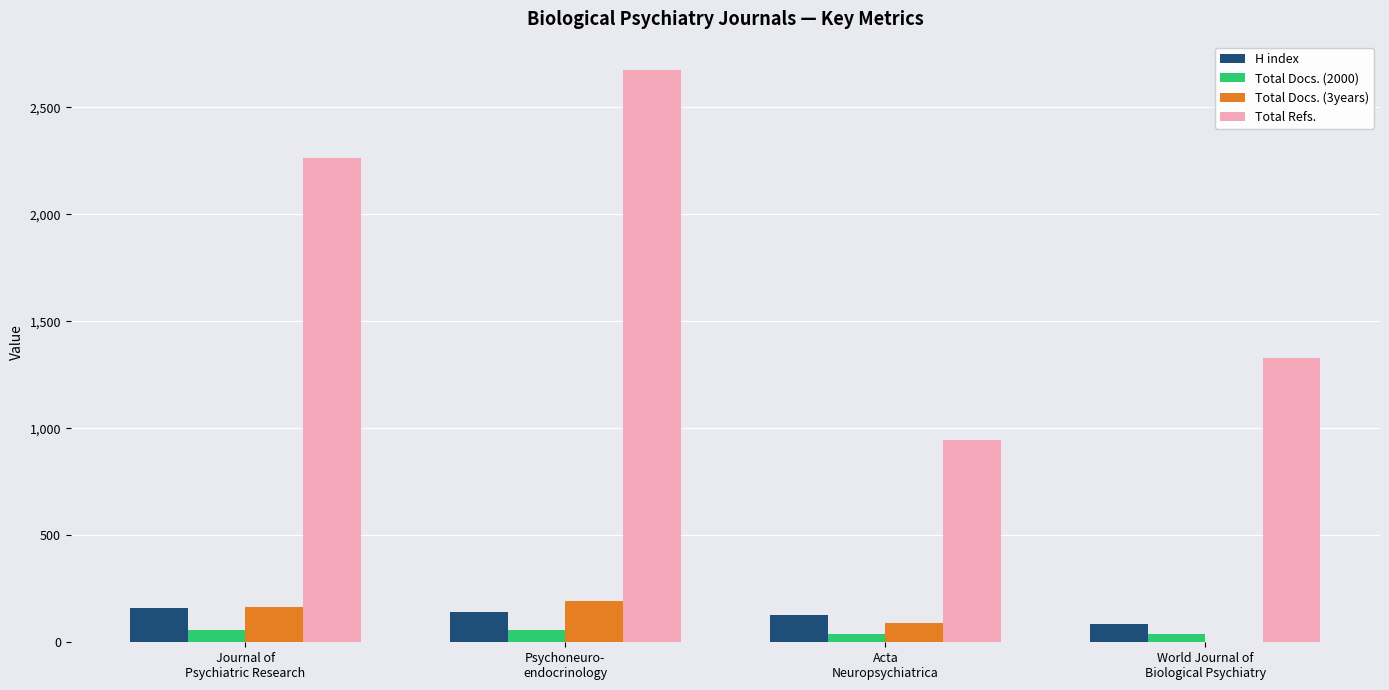

Is the value of Total Refs. at Psychoneuro-
endocrinology greater than the value of Total Docs. (2000) at Acta
Neuropsychiatrica?

Yes